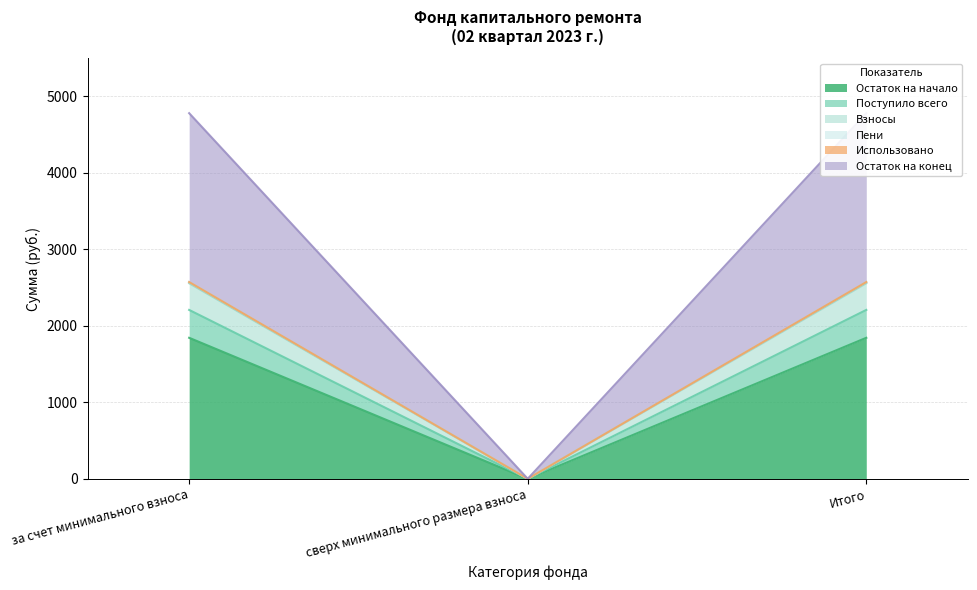

Where is Остаток на начало nearest to the value 1103?

сверх минимального размера взноса